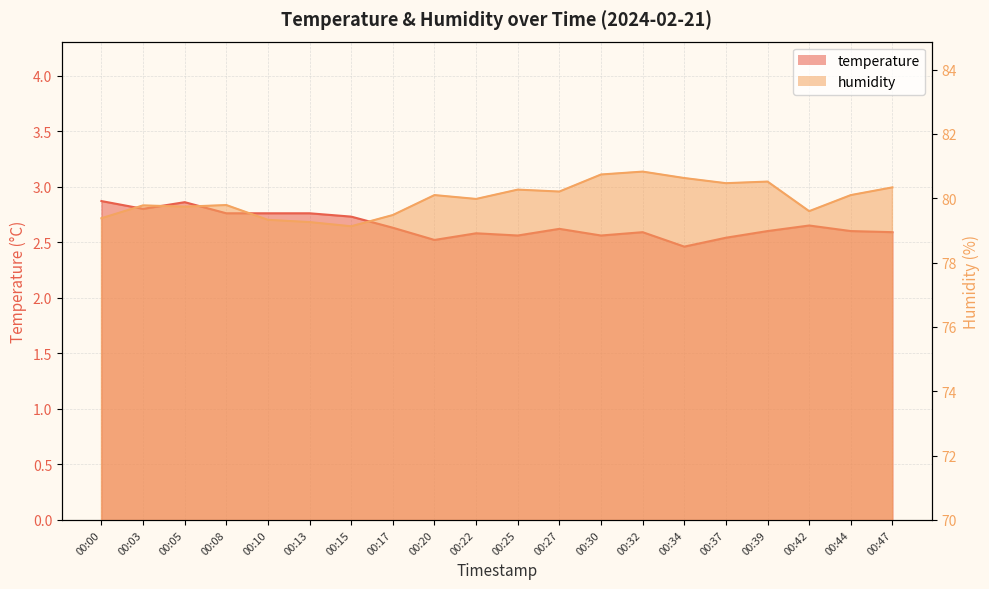

The temperature series shows 1.4 at 00:34. True or false?

False